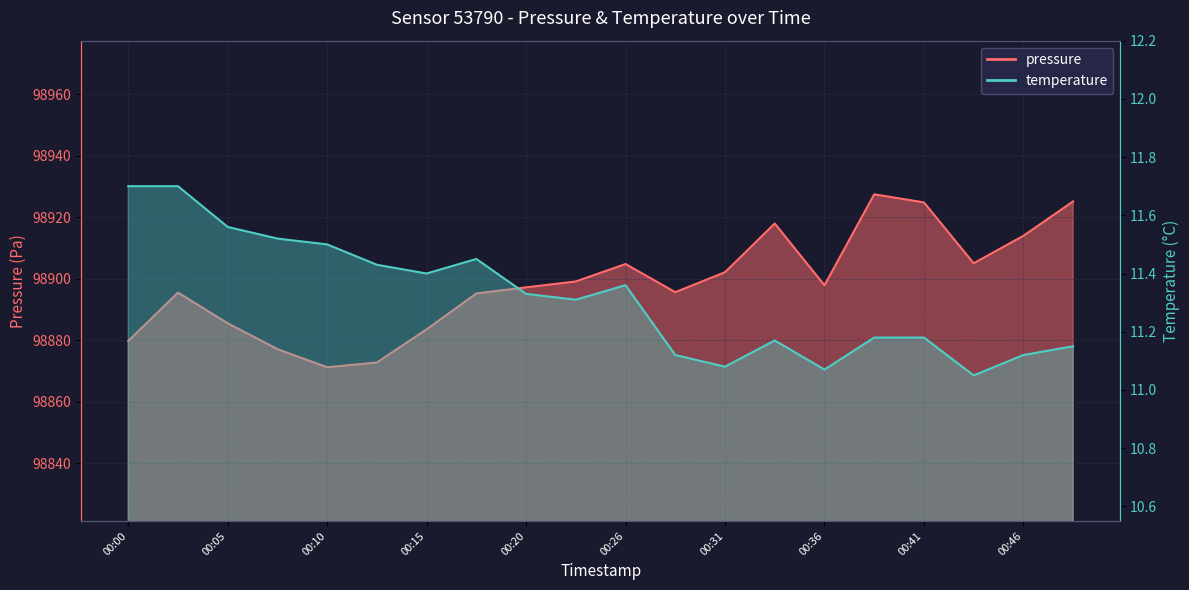

What are all the series names shown in the legend?

pressure, temperature